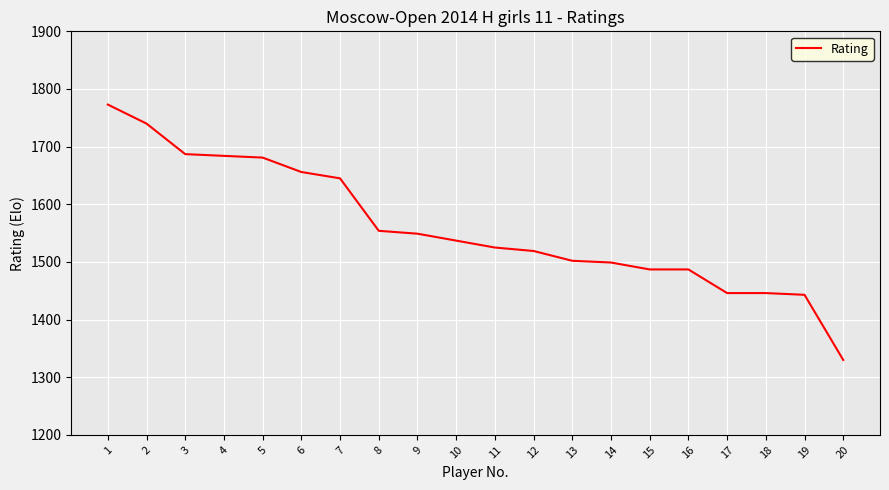

Is this an area chart (filled region under the line)?

No